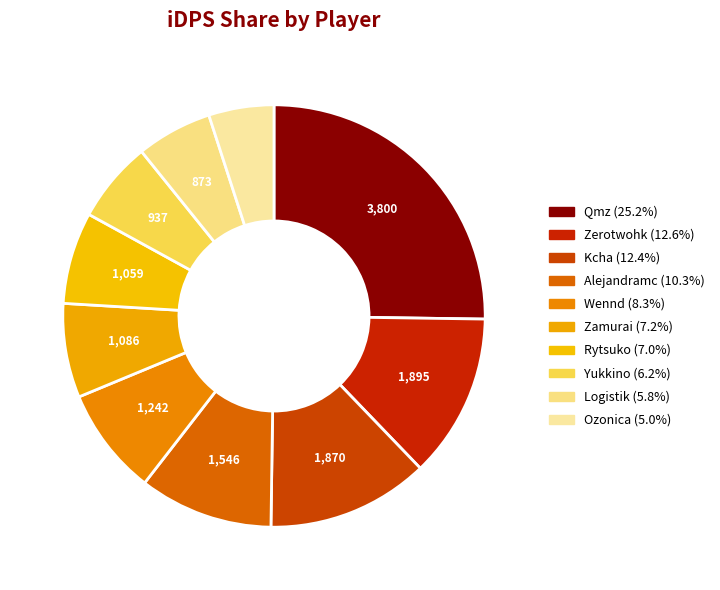

How many segments does this pie chart have?

10